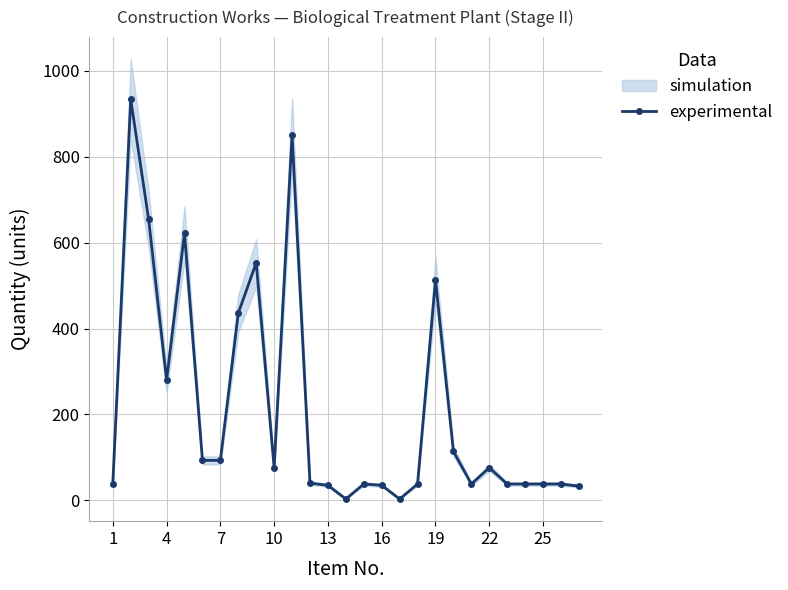

What is the value of the 21st point from the left?

38